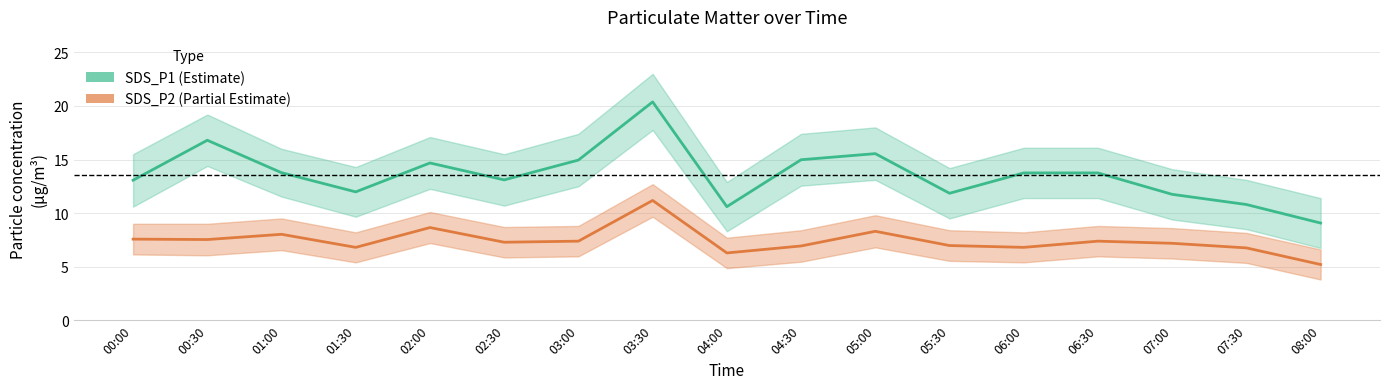

How many values in the SDS_P2 series are below 7?

7